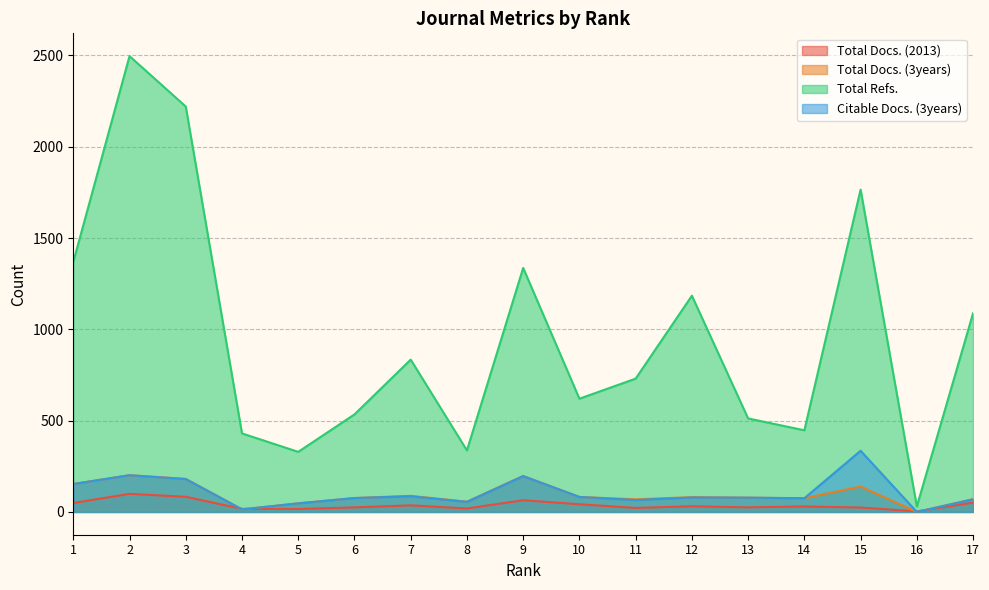

How many values in the Total Refs. series exceed 730?

8